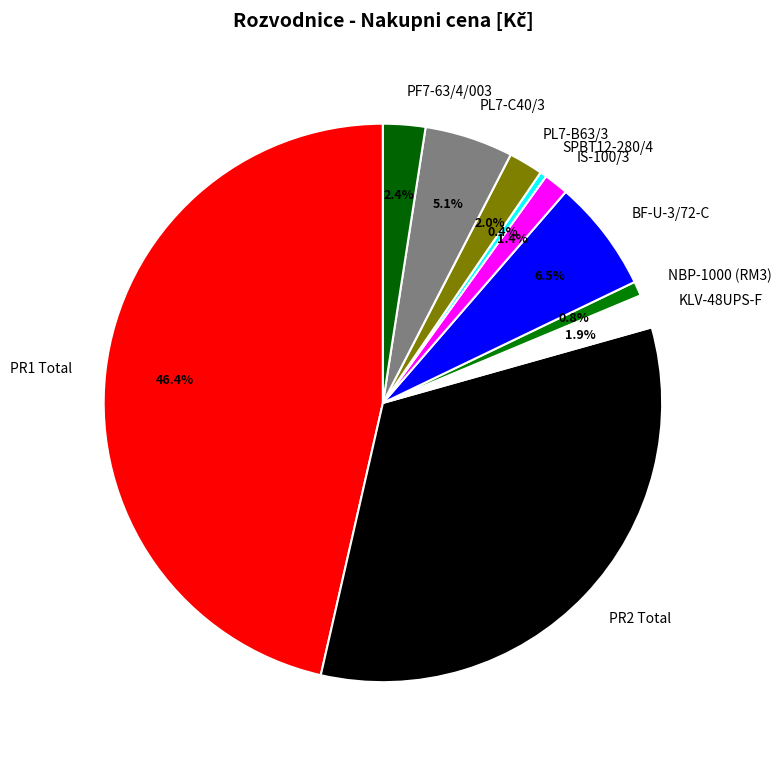

What percentage is the PR2 Total slice, to the nearest percent?

33%